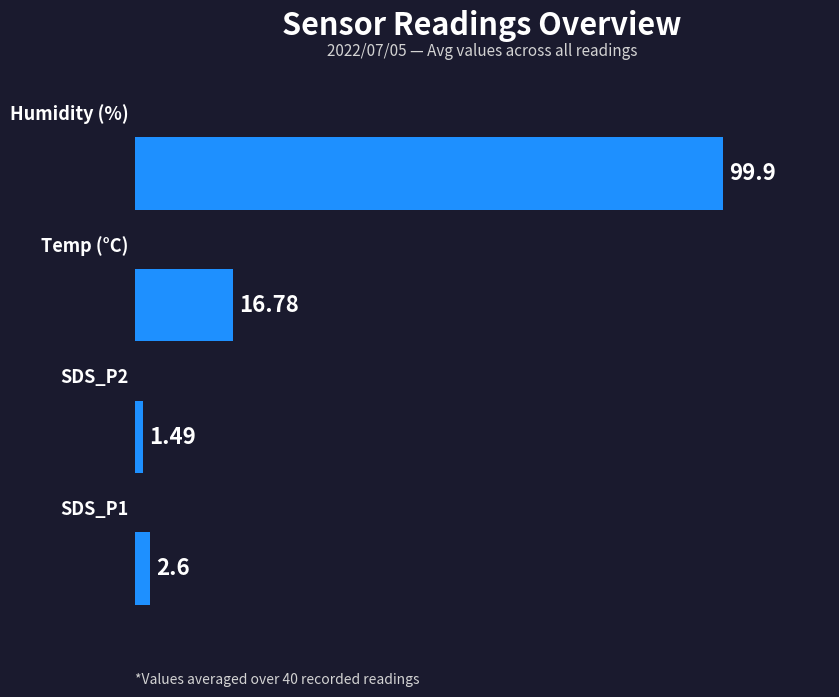

What is the difference between the maximum and minimum values?

98.4